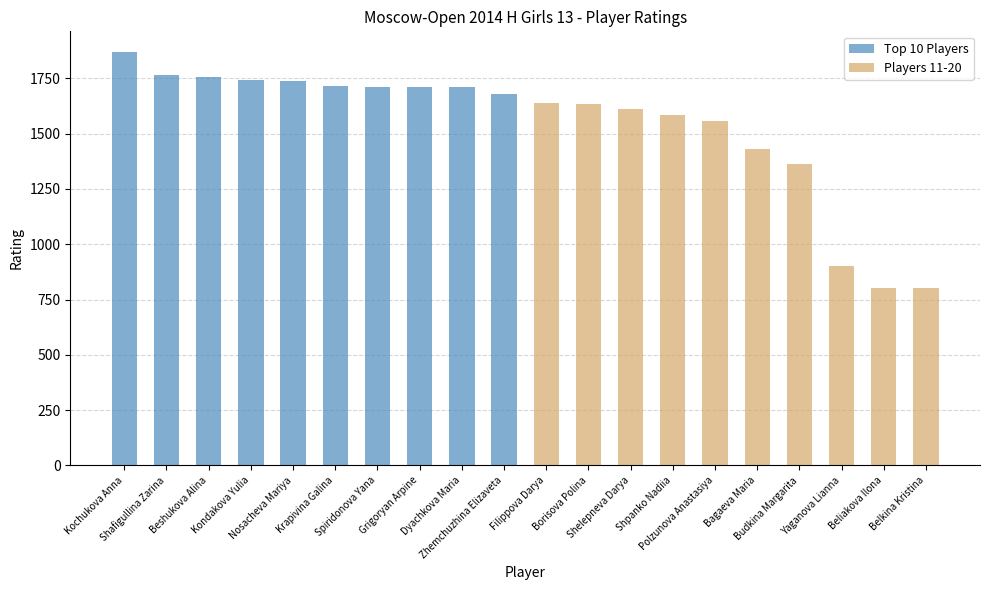

What is the maximum value shown in the chart?

1869